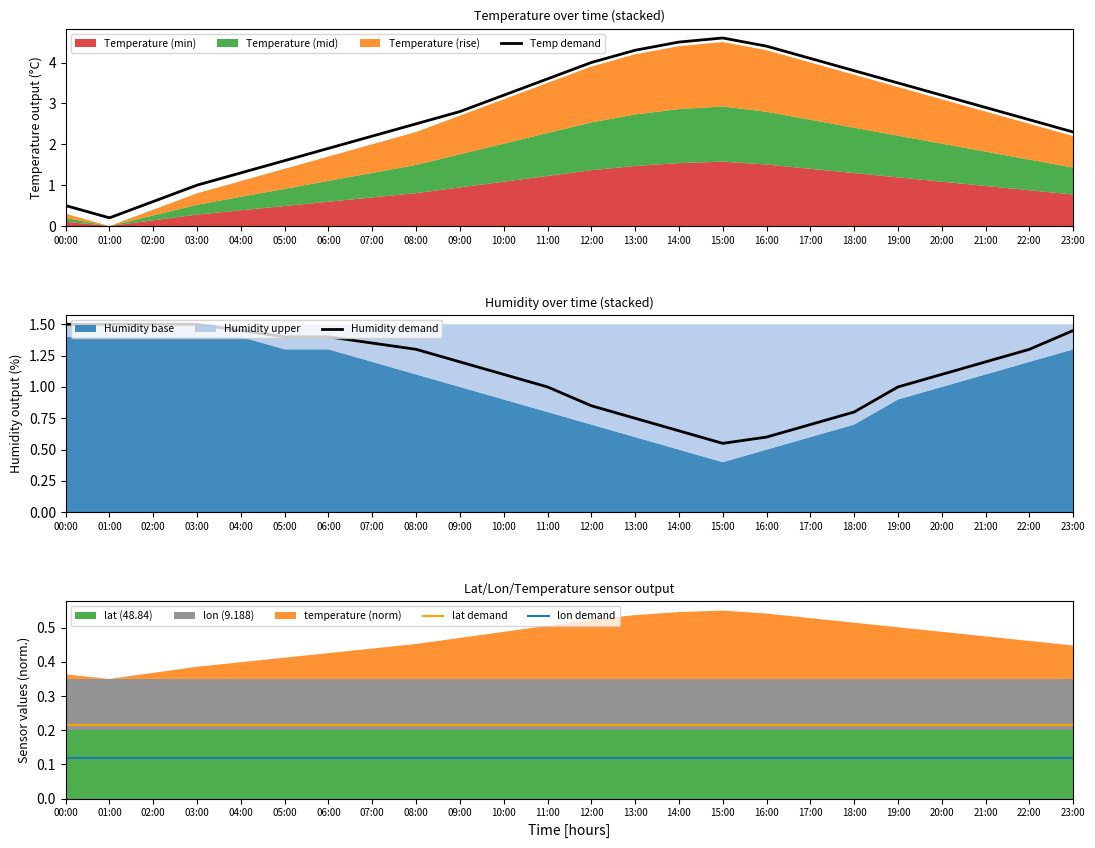

Which label corresponds to the largest value in the chart?

15:00